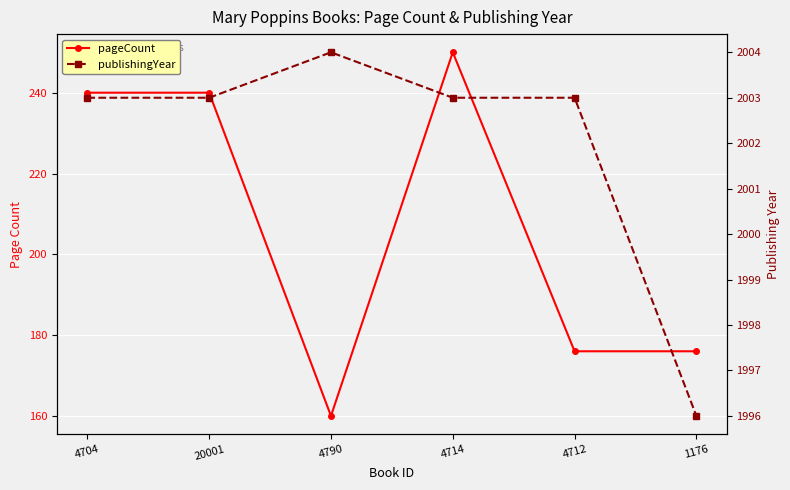

What value does the publishingYear series have at 4704?

2003